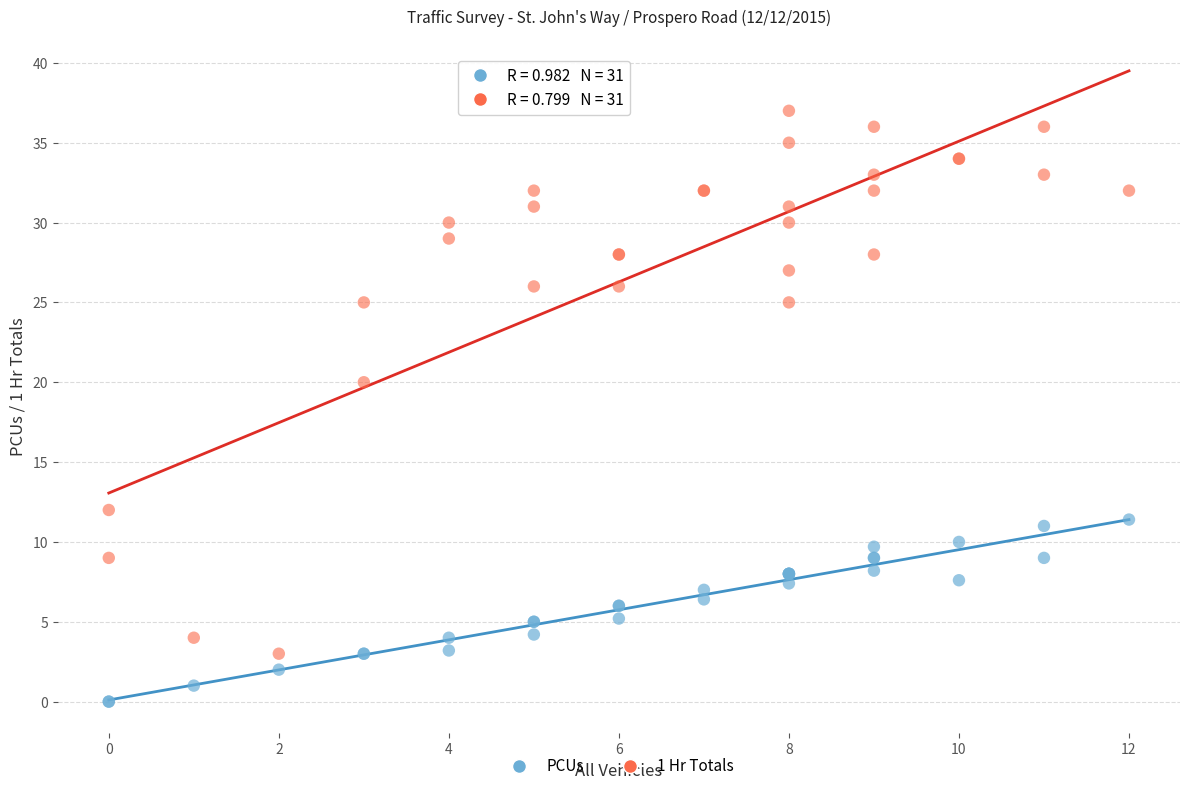

Across all series, what Y value is closest to 18?

20.0